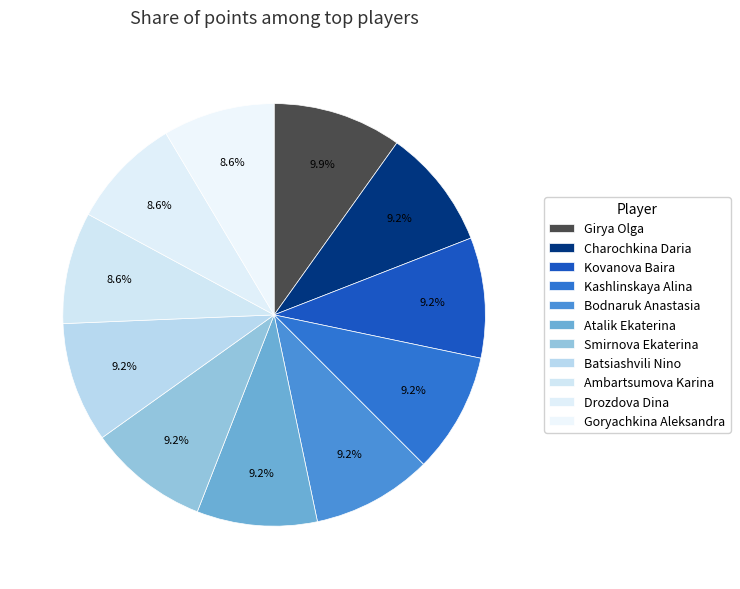

Rank the categories by value from lowest to highest.

Ambartsumova Karina, Drozdova Dina, Goryachkina Aleksandra, Charochkina Daria, Kovanova Baira, Kashlinskaya Alina, Bodnaruk Anastasia, Atalik Ekaterina, Smirnova Ekaterina, Batsiashvili Nino, Girya Olga